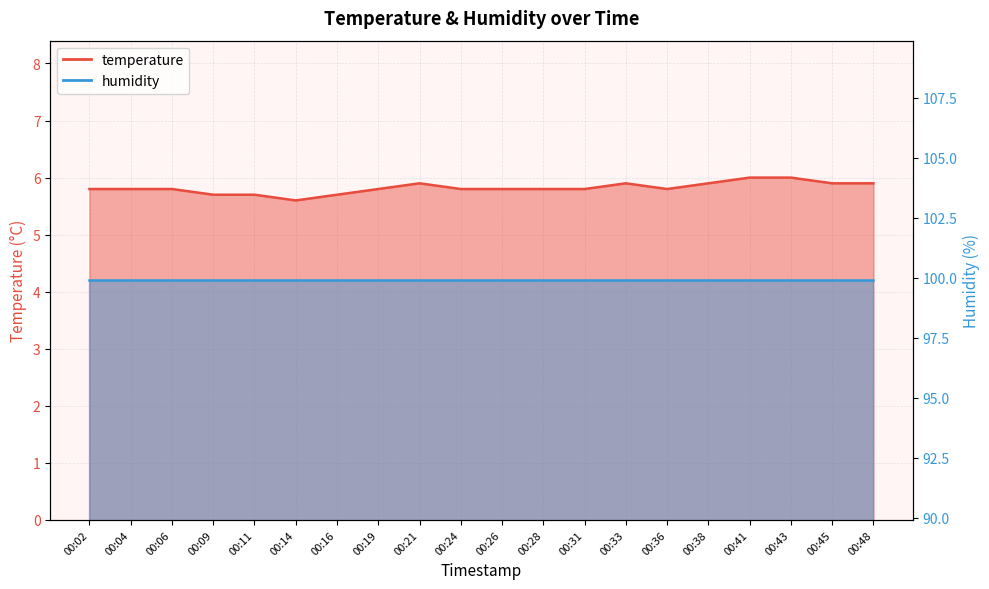

Between 00:48 and 00:41, which is larger?

00:41